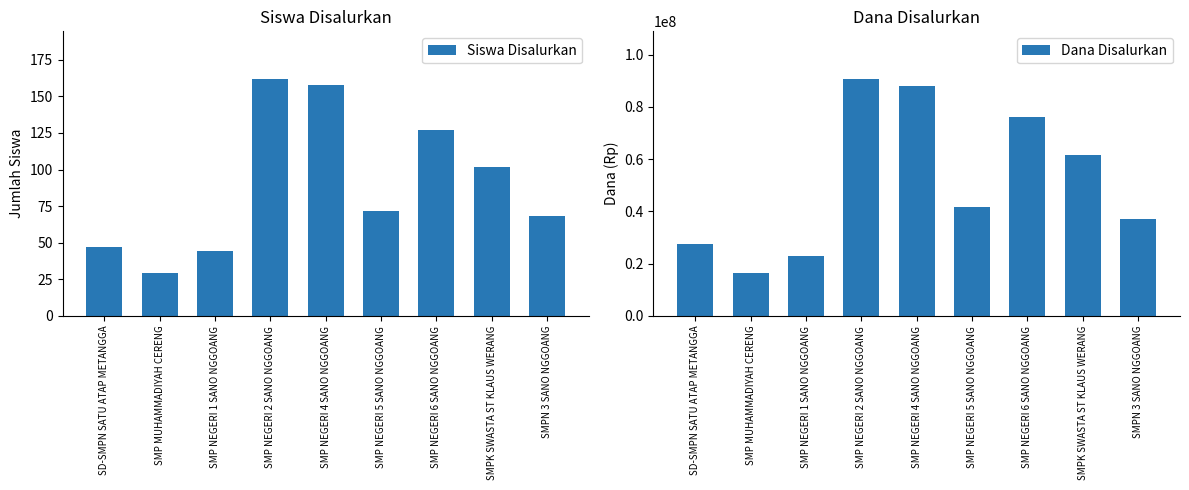

The value of Siswa Disalurkan at SMP NEGERI 2 SANO NGGOANG is 162. True or false?

True